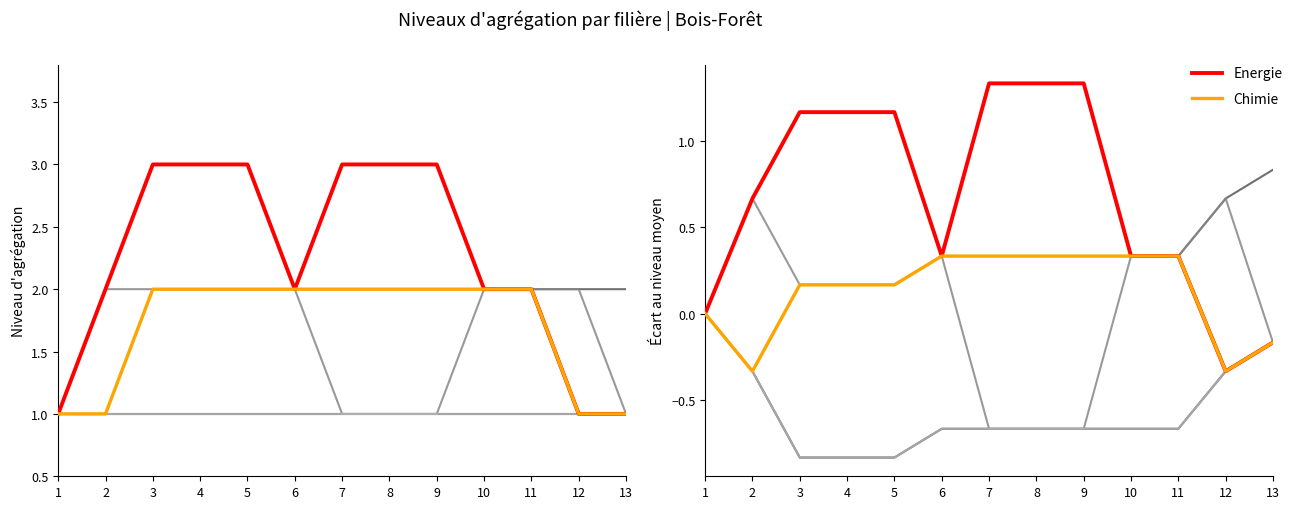

True or false: Chimie and Papiers cross at least once.

False